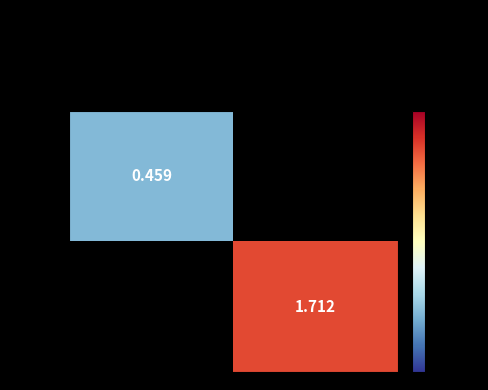

Count the number of categories in the chart.

2